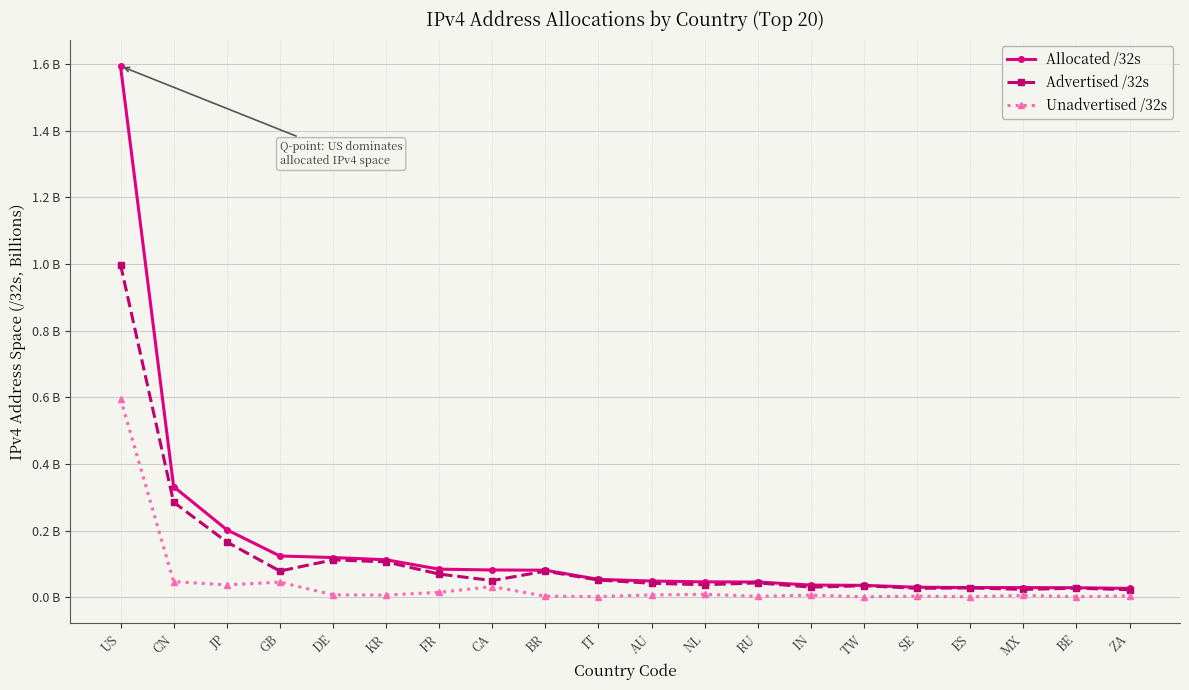

Does the chart have visible grid lines?

Yes